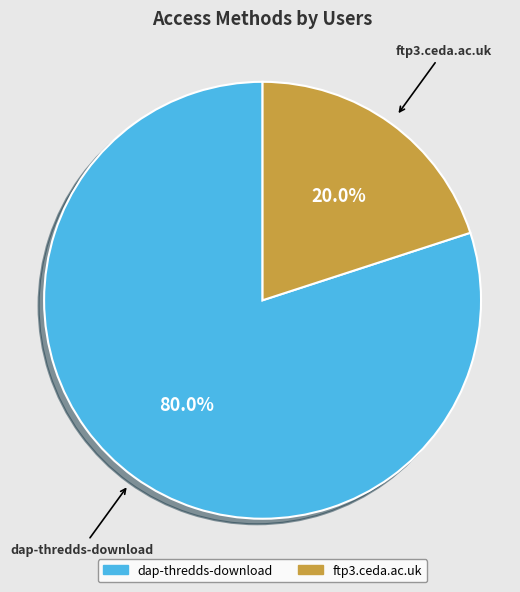

Combined, what portion of the pie is ftp3.ceda.ac.uk and dap-thredds-download?

100.0%